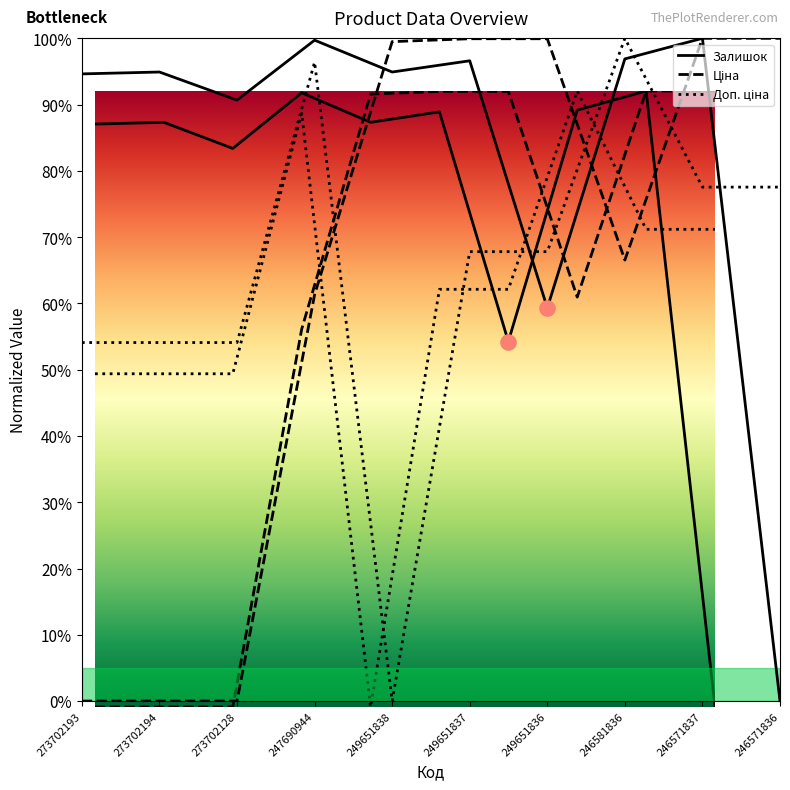

What are all the series names shown in the legend?

Залишок, Ціна, Доп. ціна